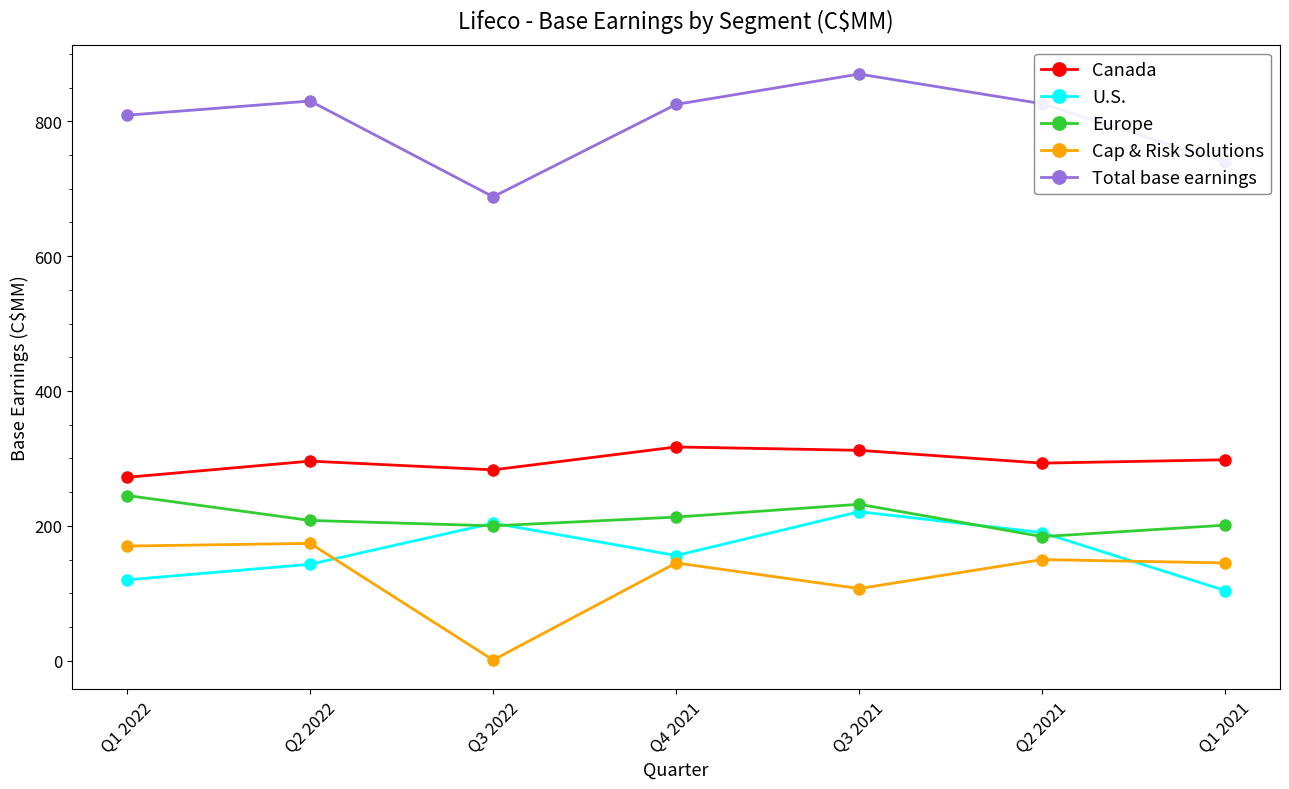

True or false: Europe and Cap & Risk Solutions cross at least once.

False